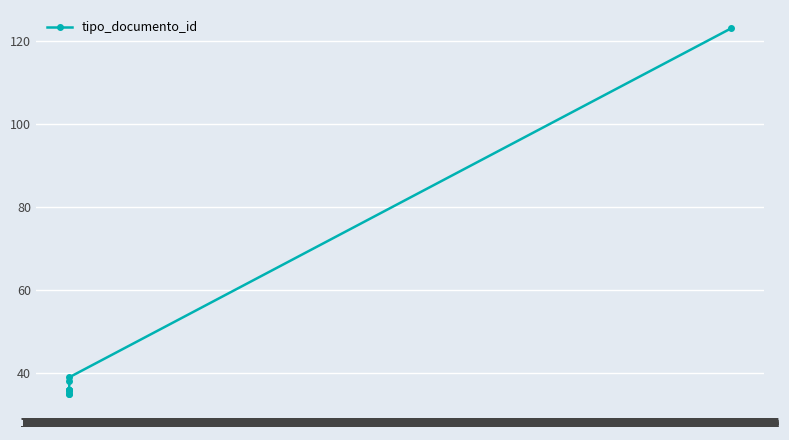

At which label is the value closest to 79?

11:27